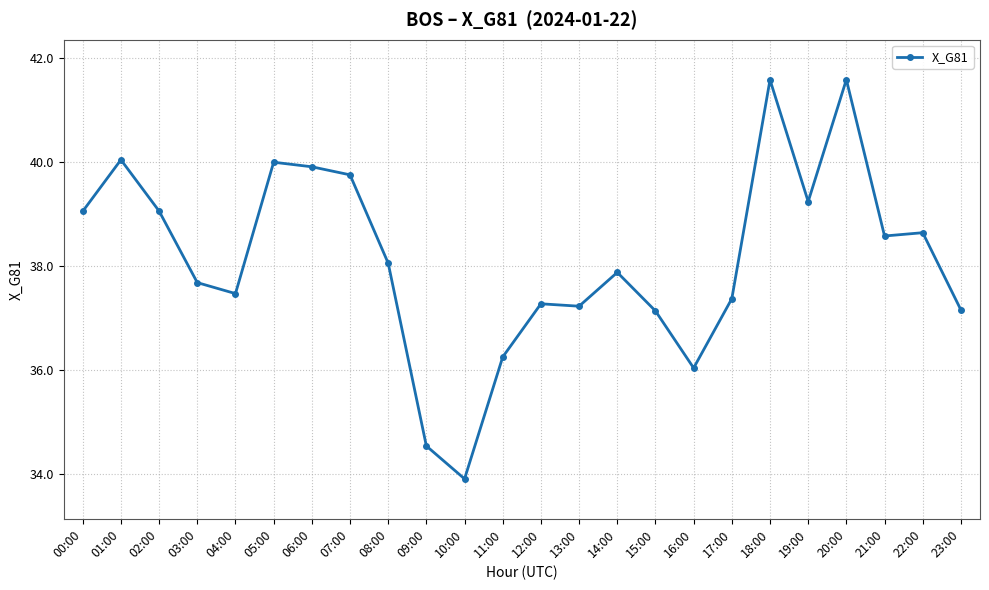

Between 03:00 and 07:00, which is larger?

07:00